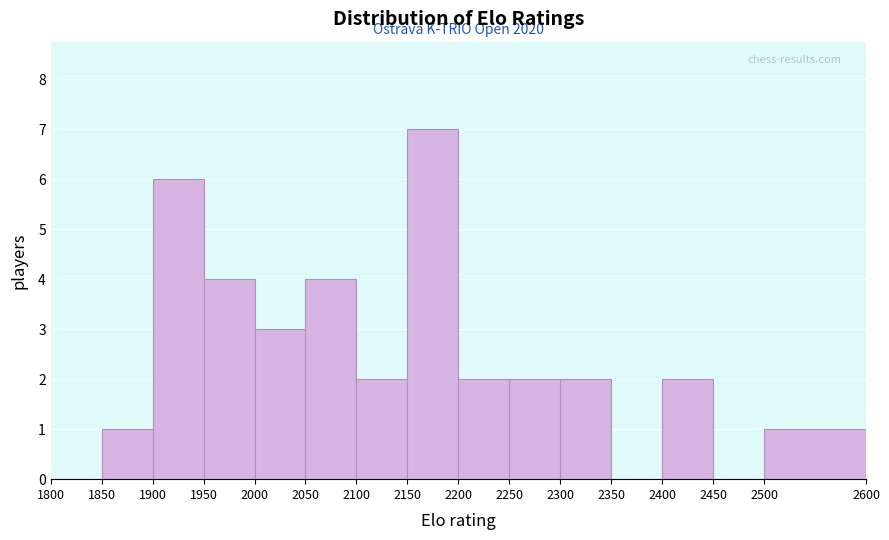

Which range on the x-axis has the tallest bar?

2150 to 2200